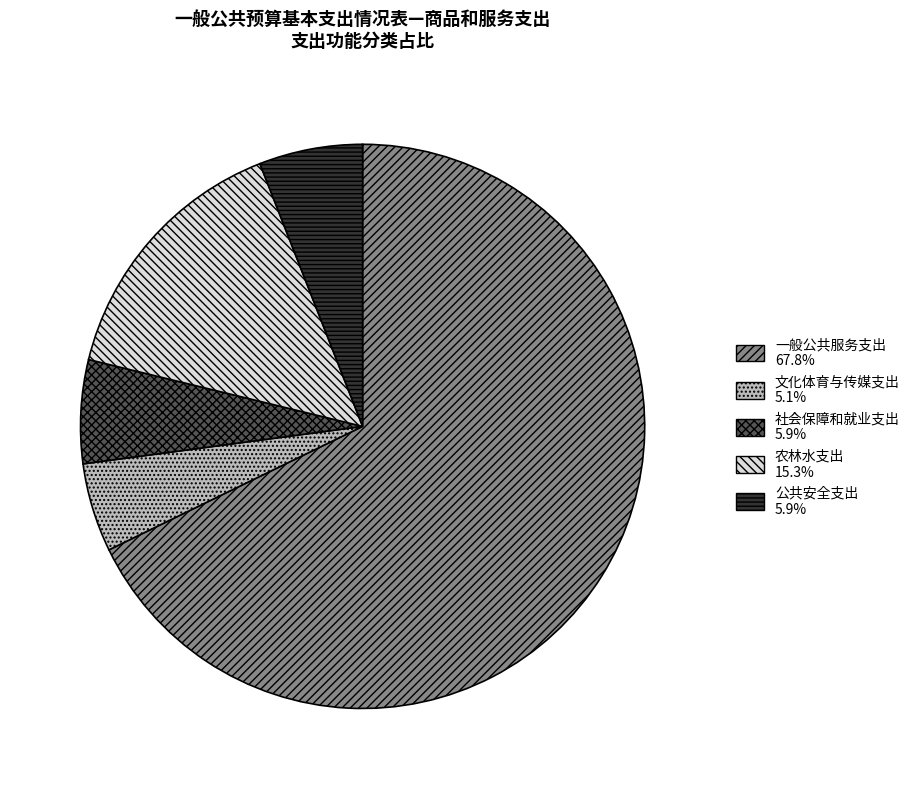

What is the ratio of the value at 一般公共服务支出 to the value at 社会保障和就业支出?

11.4